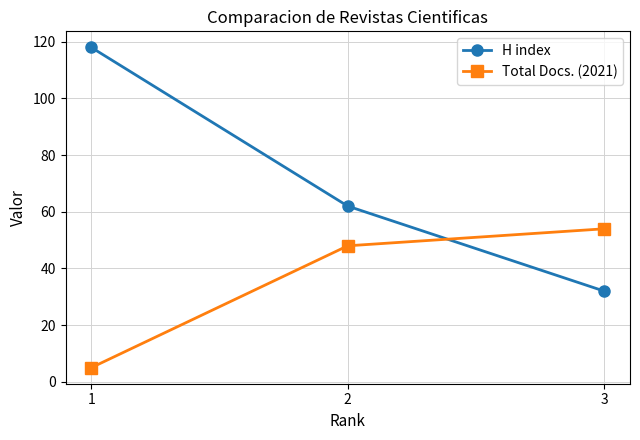

The value of H index at 1 is 118. True or false?

True